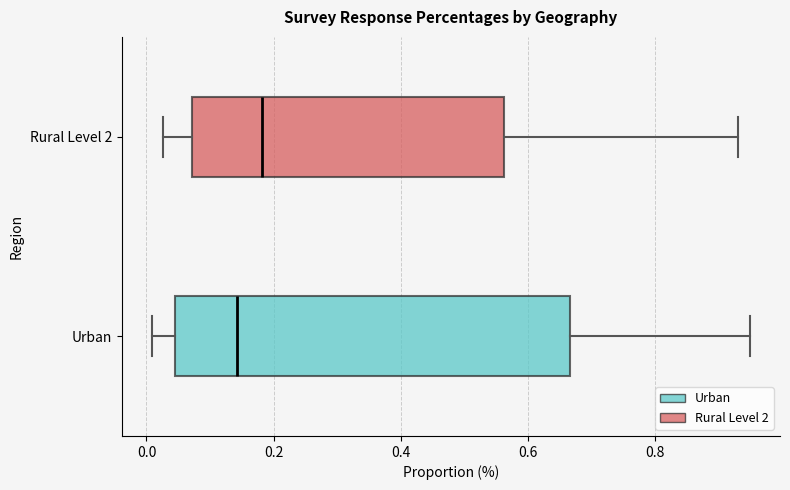

Comparing the boxes themselves (not the whiskers), which one is the widest?

Urban